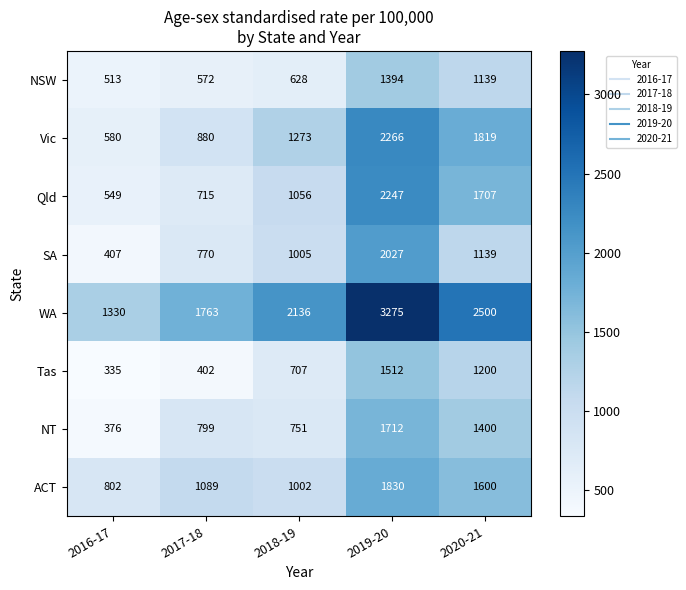

How many values in the Qld series are below 1056?

2